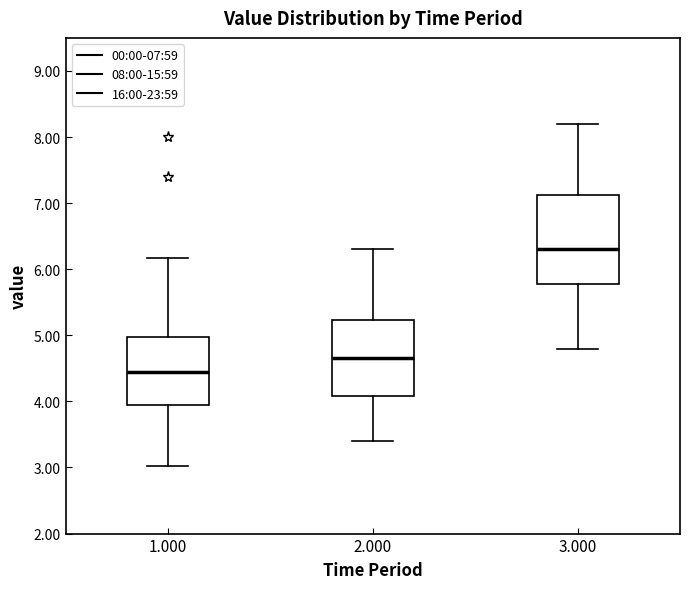

Reading left to right, read every box against the y-axis: the position of its median line, the range the box covers, and the ends of its whiskers. The values are not printed on the chart, so give them approximately, as read against the axis.

1.000: median 4.5, box 4.0 to 5.0, whiskers 3.0 to 6.2
2.000: median 4.7, box 4.1 to 5.2, whiskers 3.4 to 6.3
3.000: median 6.3, box 5.8 to 7.1, whiskers 4.8 to 8.2